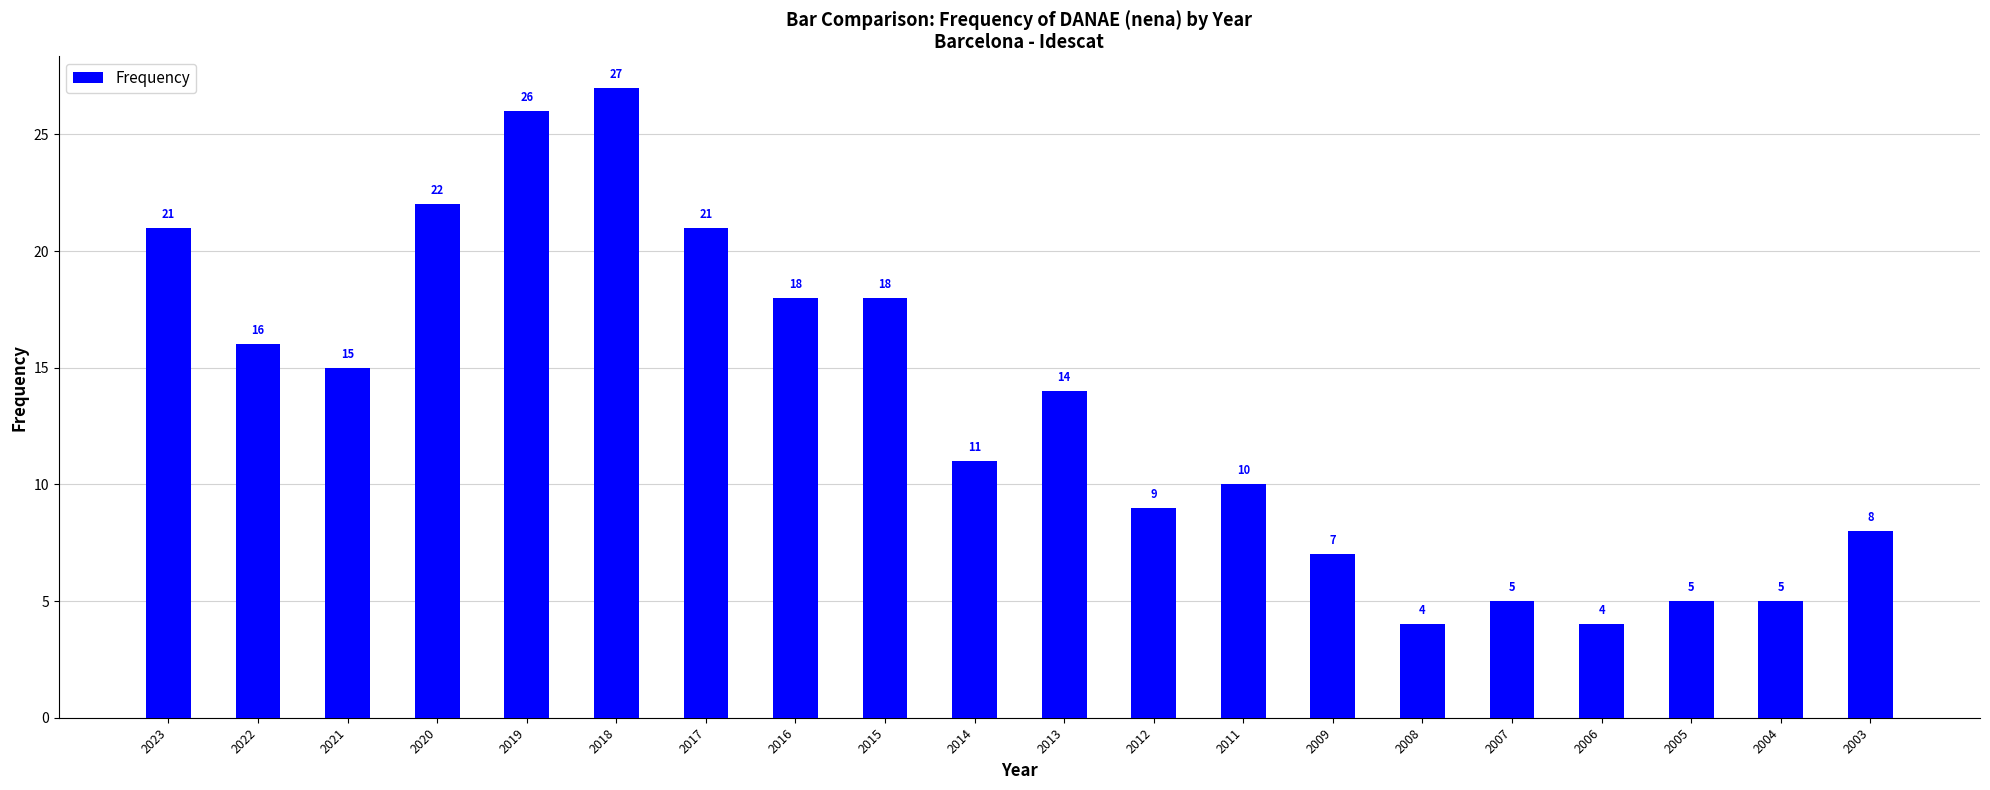

What is the smallest value displayed?

4